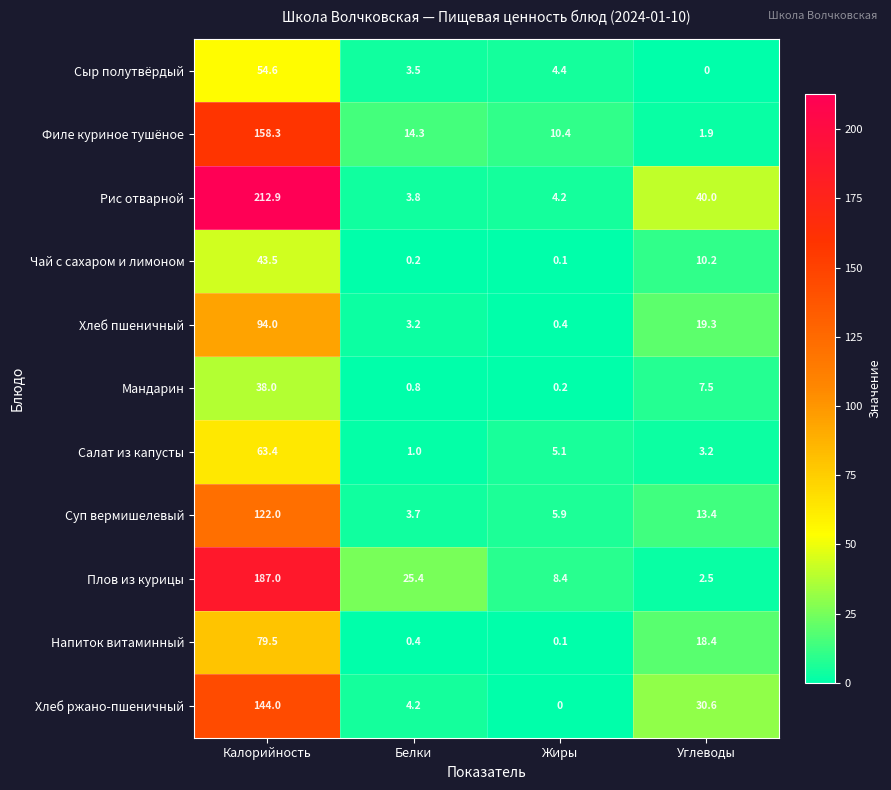

What is the difference between the second highest and second lowest values in the Мандарин series?

6.7